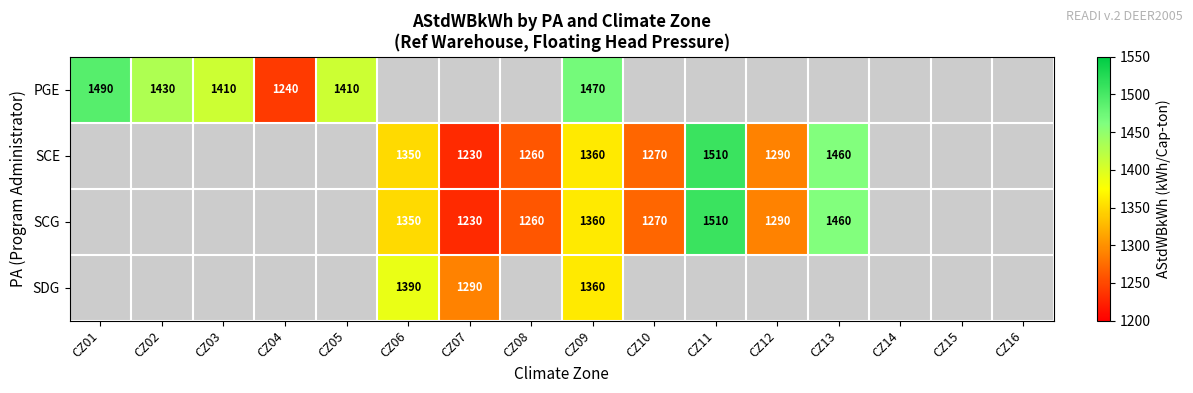

What is the sum of the PGE values at CZ03 and CZ01?

2900